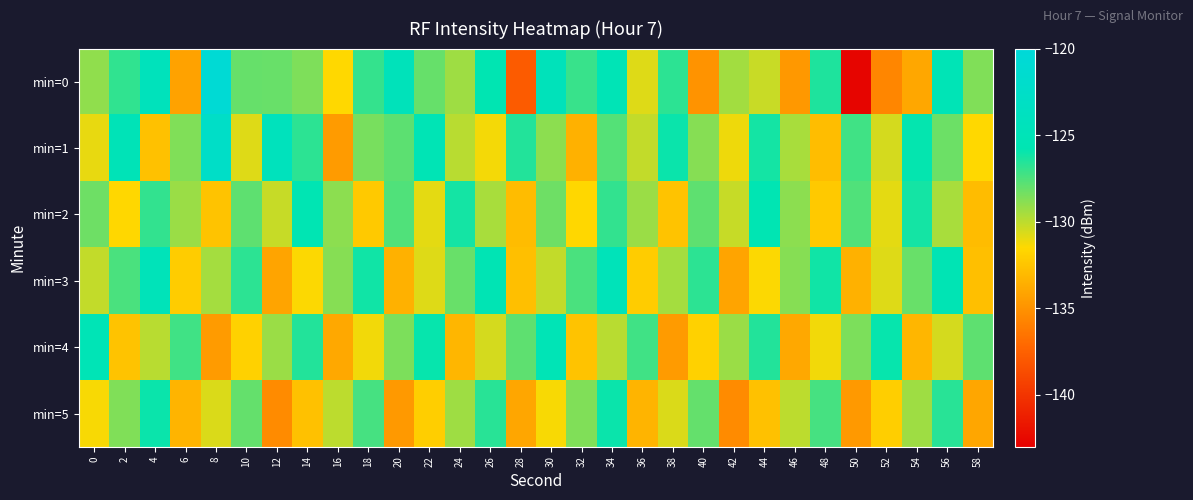

Which series has the largest range (max minus min)?

min=0